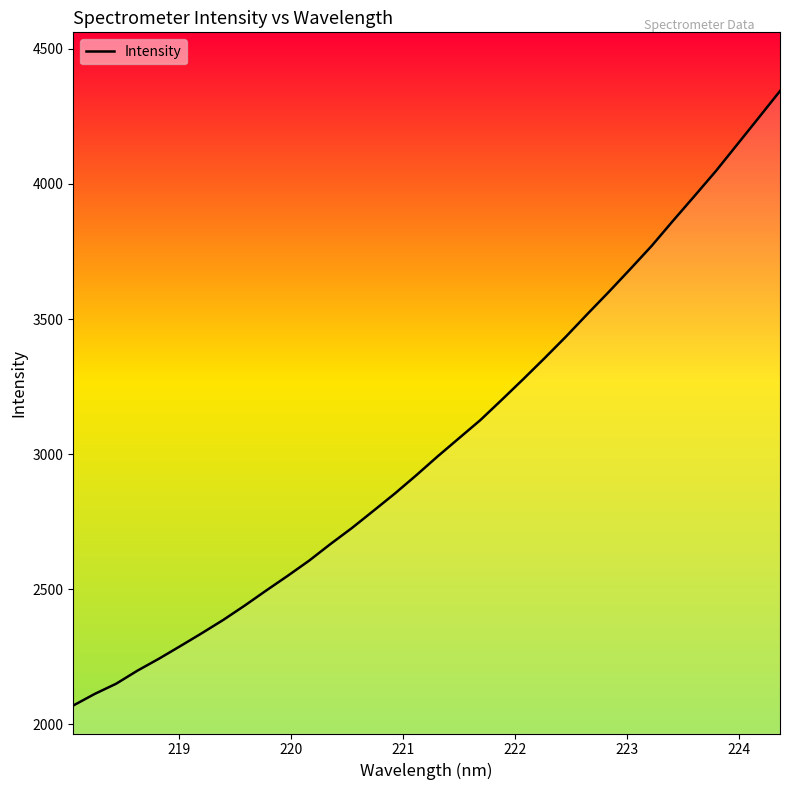

What is the minimum value shown in the chart?

2070.2